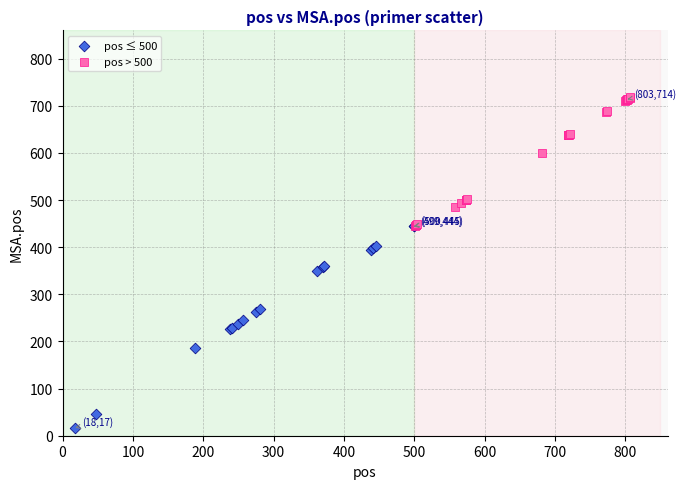

Which series contains the highest Y value?

pos > 500